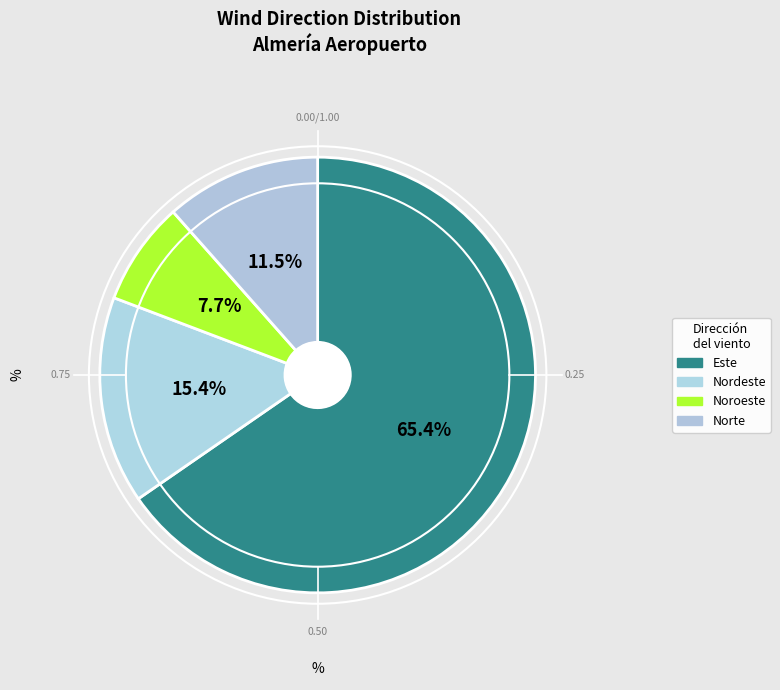

The Nordeste slice represents 15% of the pie. True or false?

True